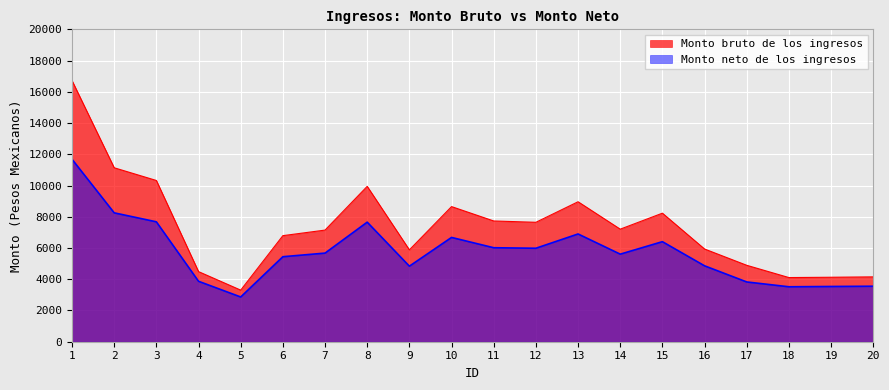

How many lines are shown in the chart?

2